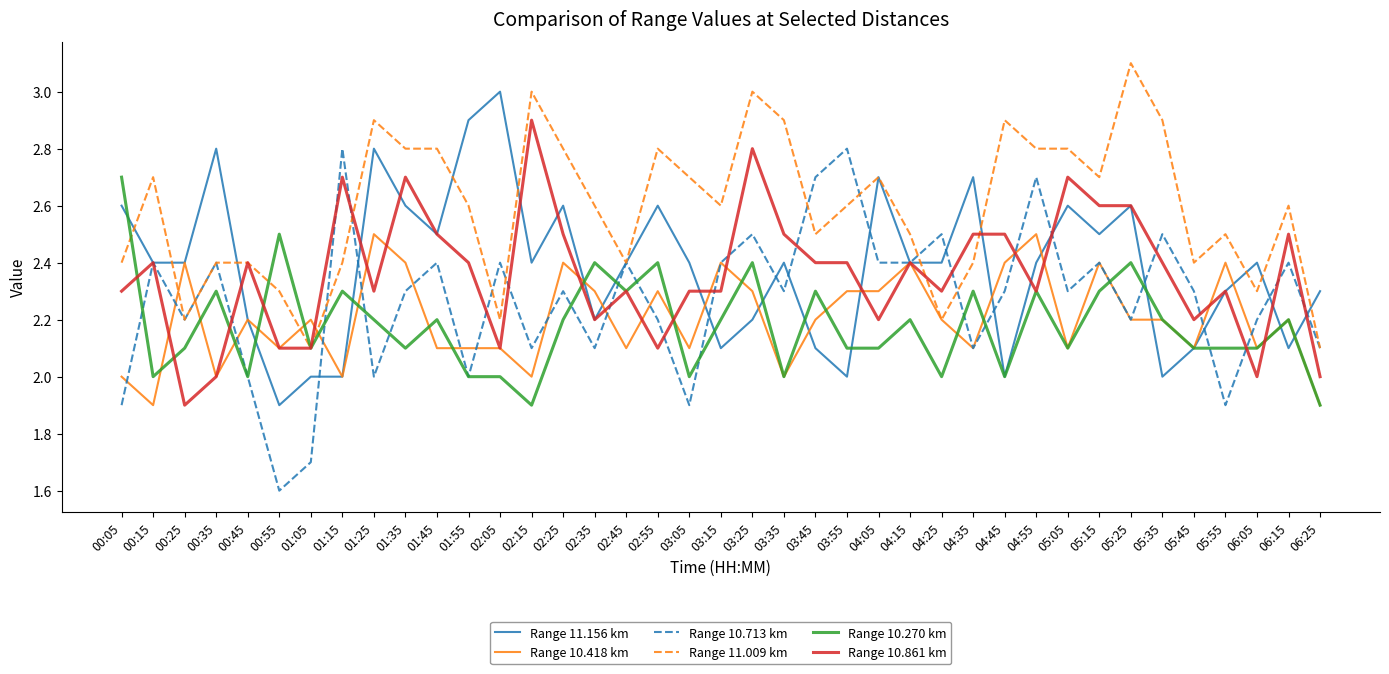

What is the sum of the Range 10.270 km values at 04:35 and 00:05?

5.0